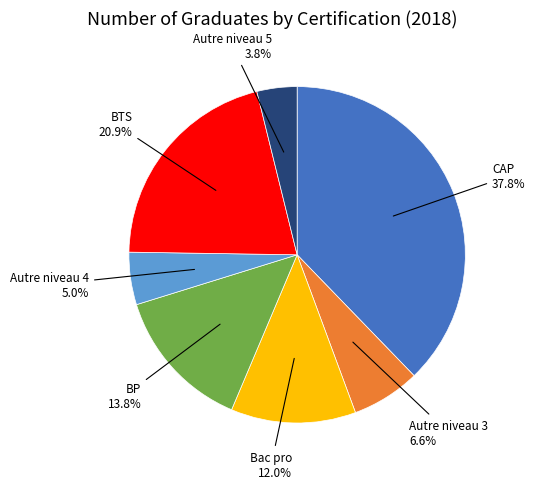

To the nearest percent, what is the average slice percentage?

14%